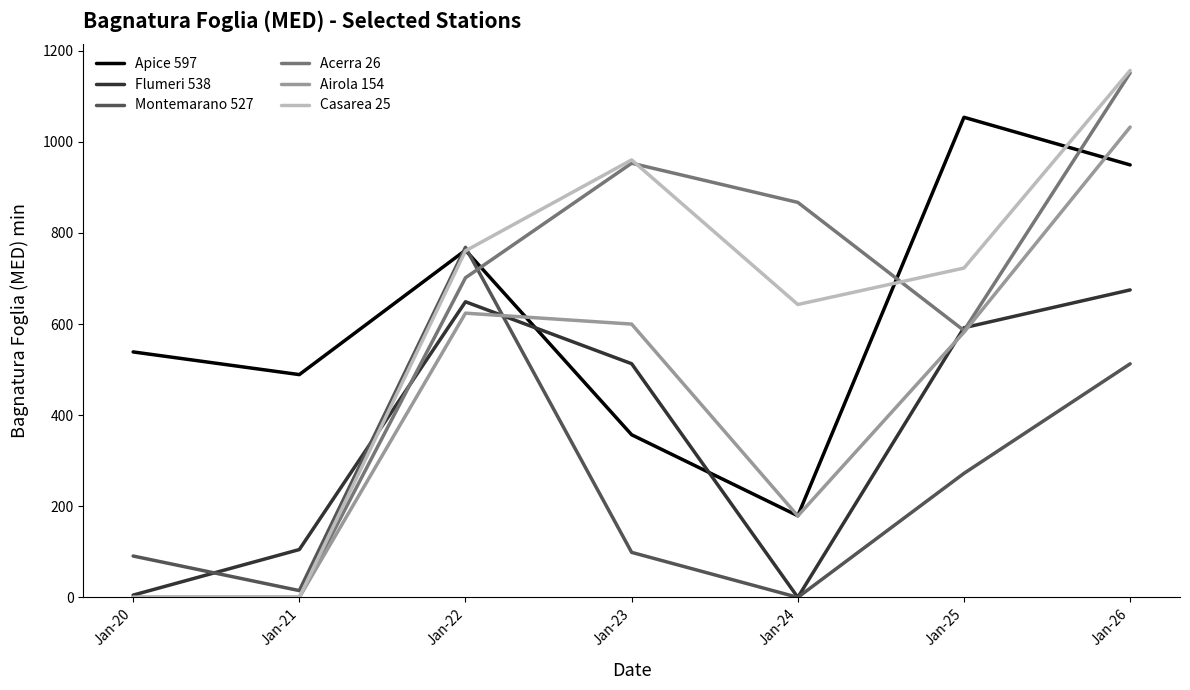

True or false: Montemarano 527 and Airola 154 cross at least once.

True